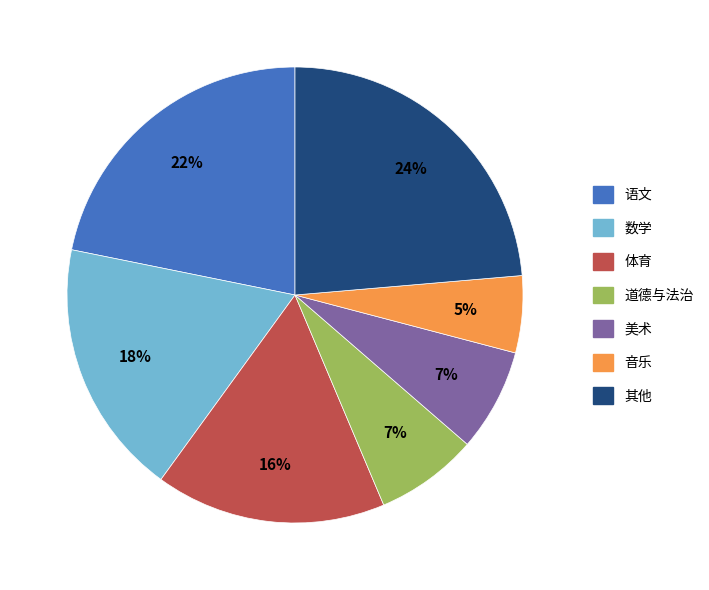

Combined, do 美术 and 数学 account for over 50%?

No